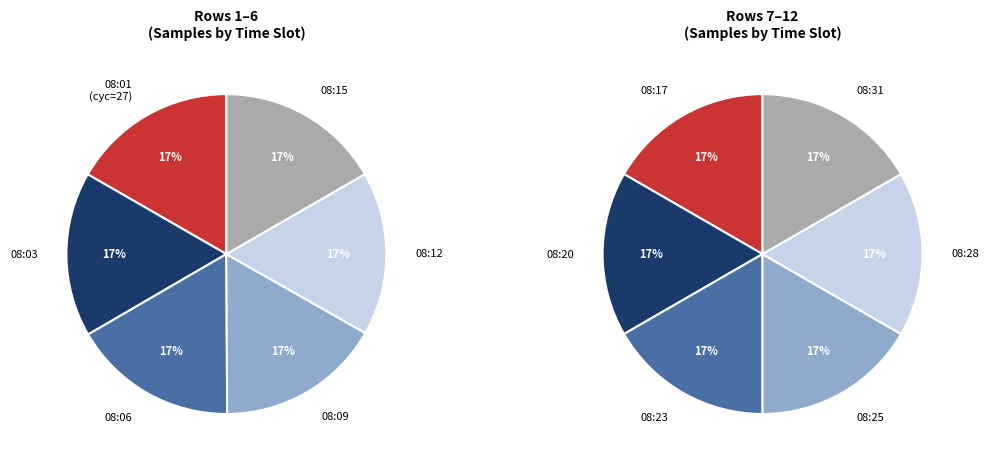

The 08:12 slice represents 21% of the pie. True or false?

False